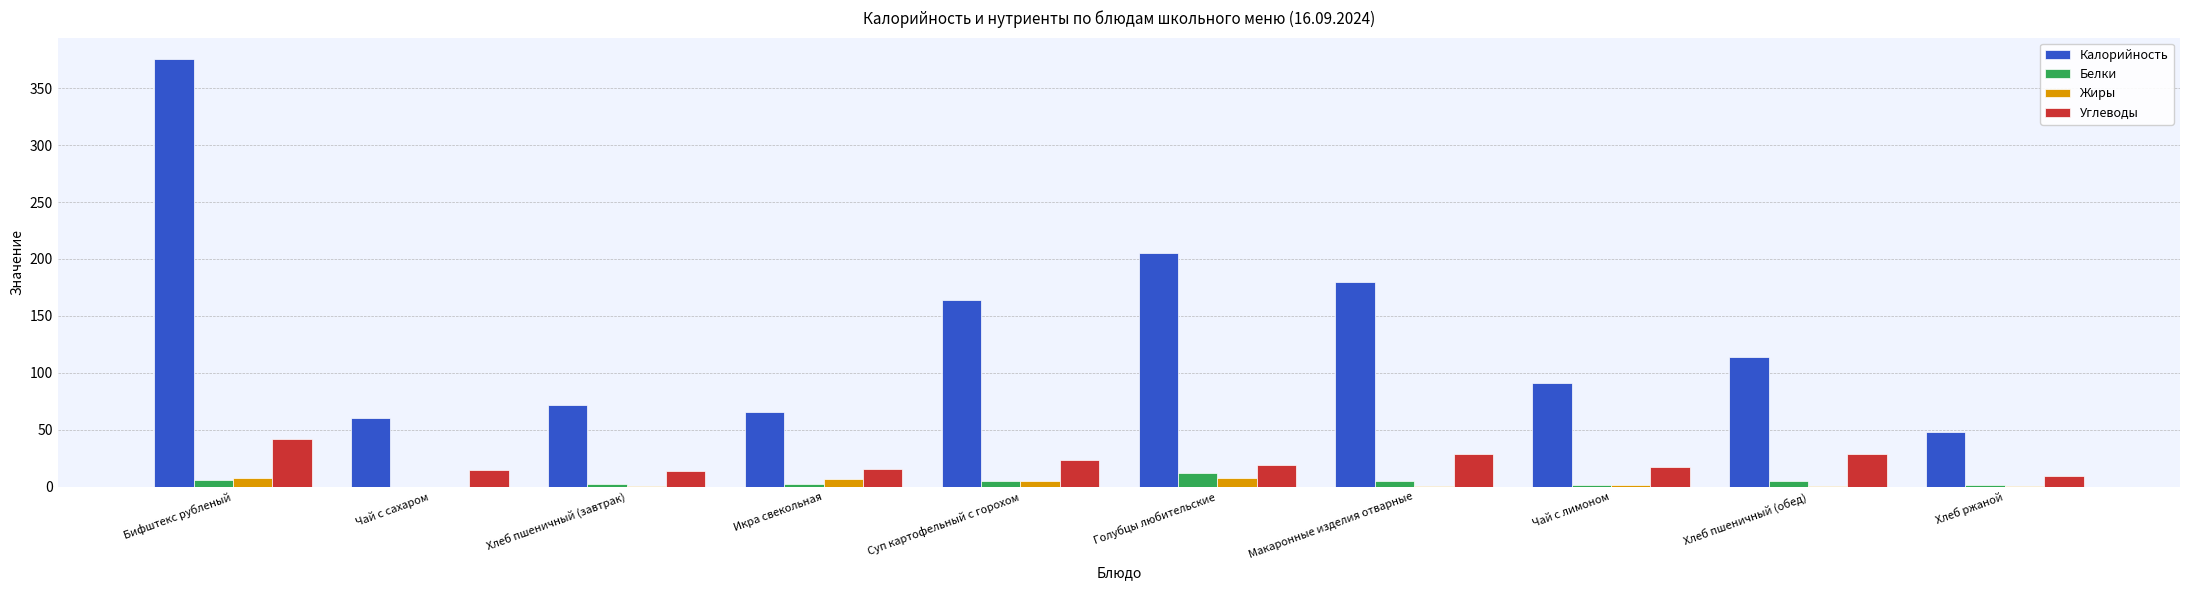

What is the sum of all Углеводы values?

213.0